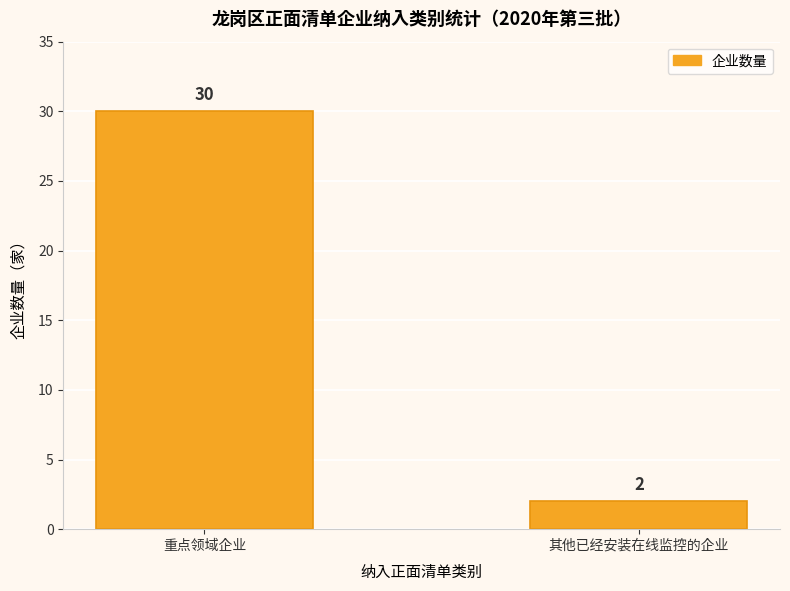

Between 其他已经安装在线监控的企业 and 重点领域企业, which is larger?

重点领域企业